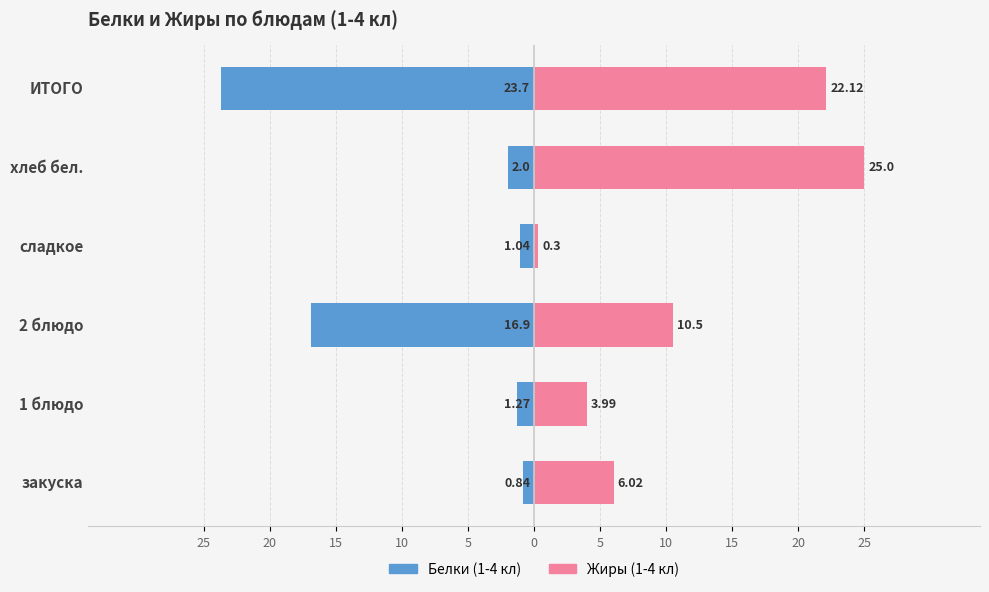

Reading right to left, what are all the values shown in this chart?

Белки (1-4 кл): -23.7	-2.0	-1.0	-16.9	-1.3	-0.8
Жиры (1-4 кл): 22.1	25.0	0.3	10.5	4.0	6.0